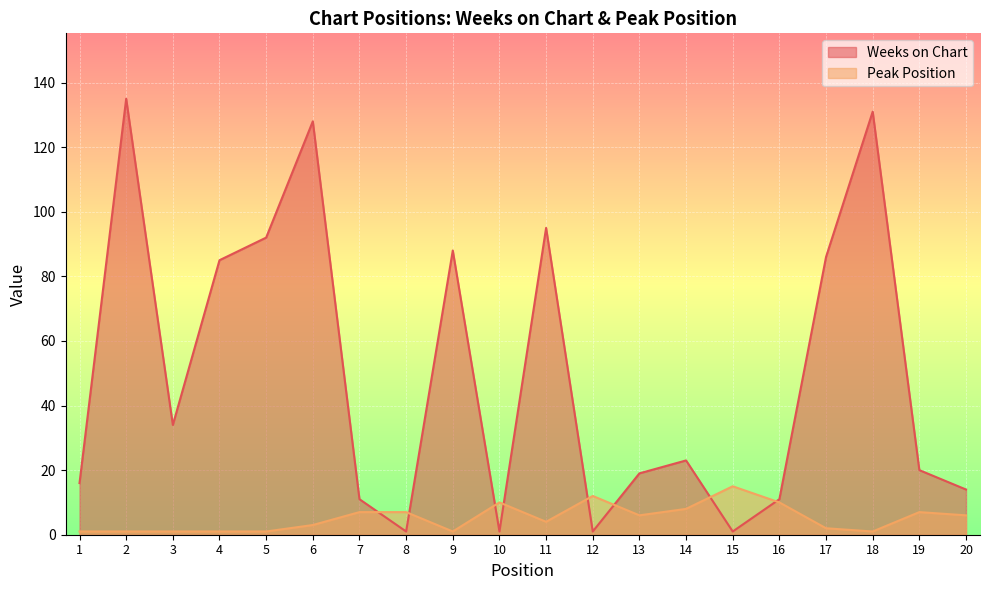

True or false: Peak Position has a value of 17 at 10.

False